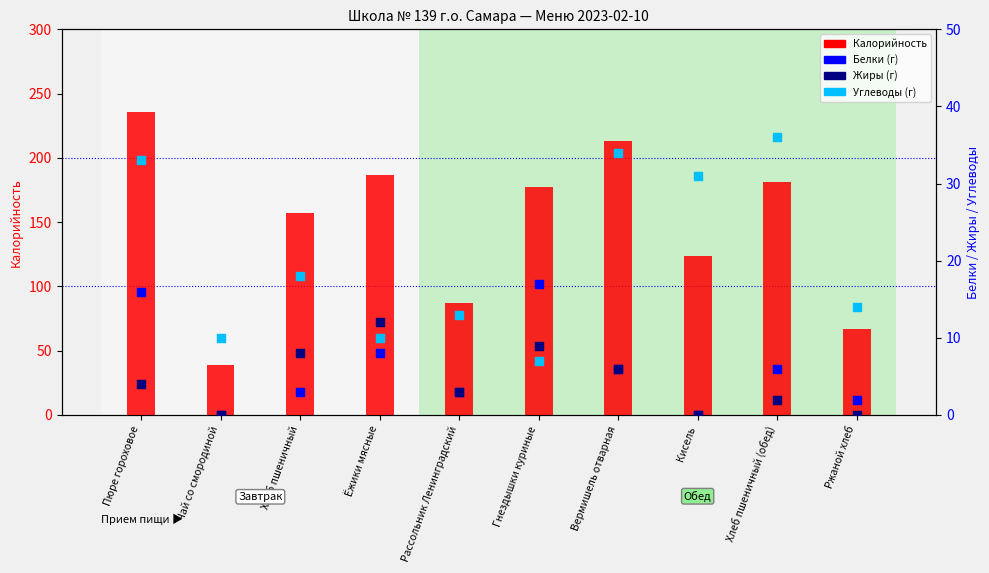

Which series reaches the minimum Y coordinate?

Белки